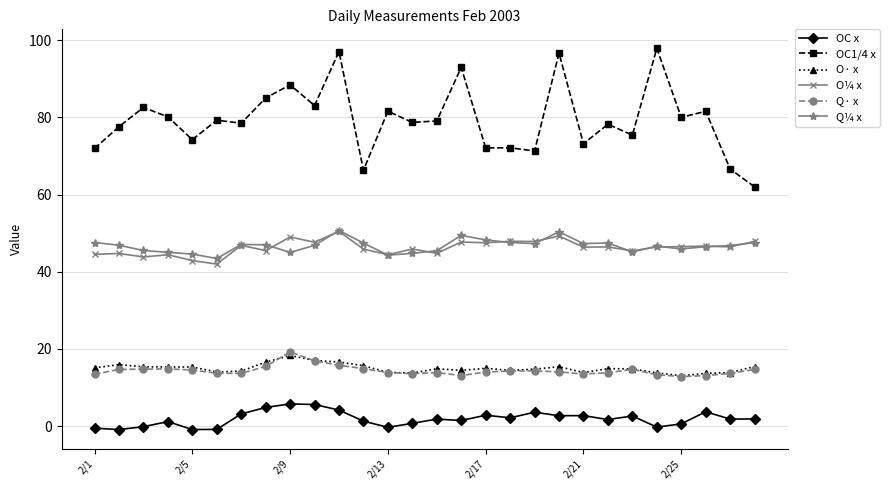

Which series has the widest spread of values?

OC1/4 x